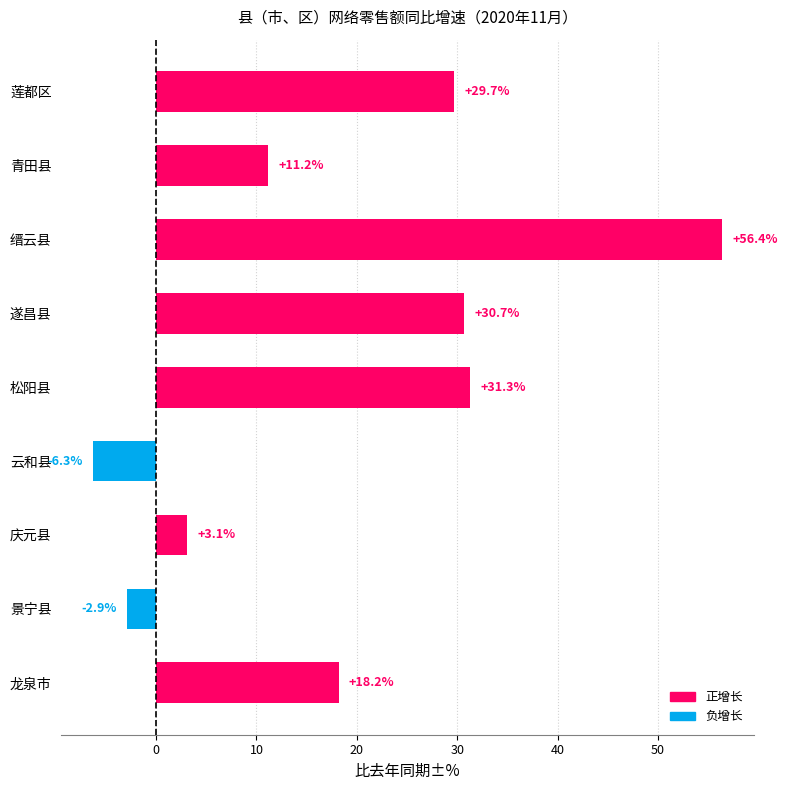

Reading bottom to top, transcribe all the data shown in this chart.

龙泉市=18.2	景宁县=-2.9	庆元县=3.1	云和县=-6.3	松阳县=31.3	遂昌县=30.7	缙云县=56.4	青田县=11.2	莲都区=29.7